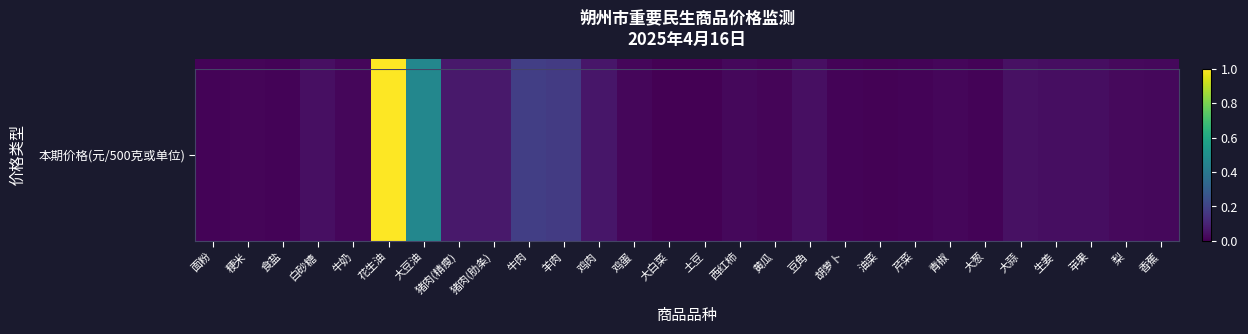

At which label is the value closest to 0?

大白菜